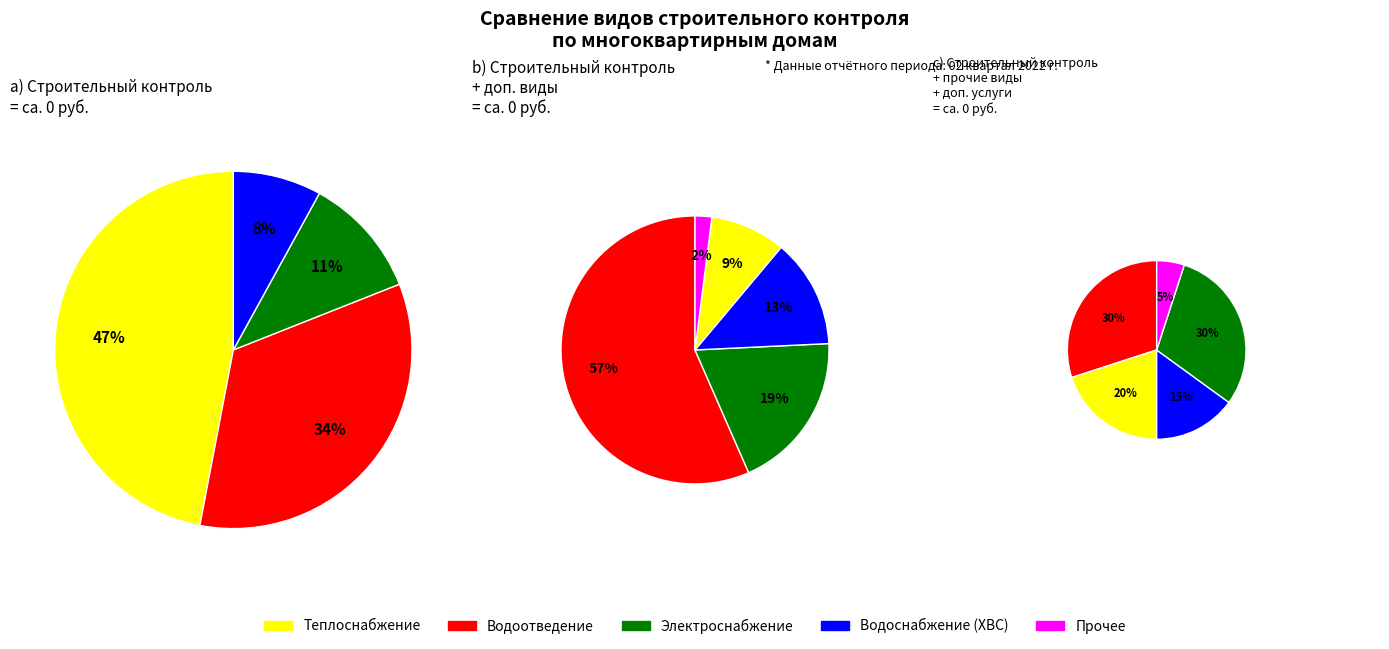

Between Строительный контроль водоотведения and Строительный контроль теплоснабжения, which is larger?

Строительный контроль теплоснабжения